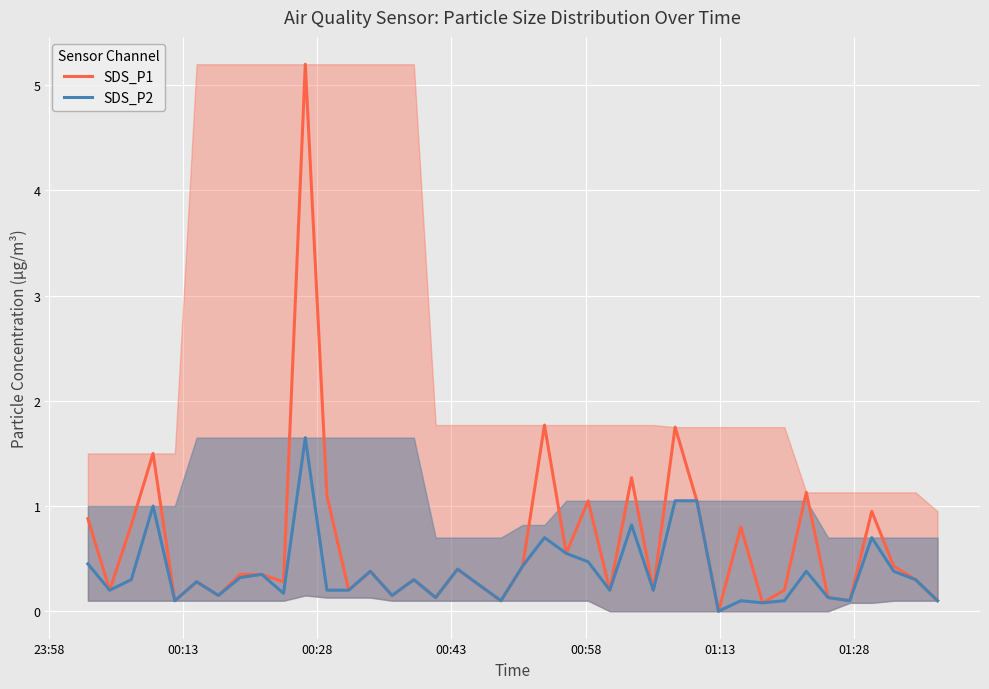

What is the maximum value for SDS_P1?

5.2